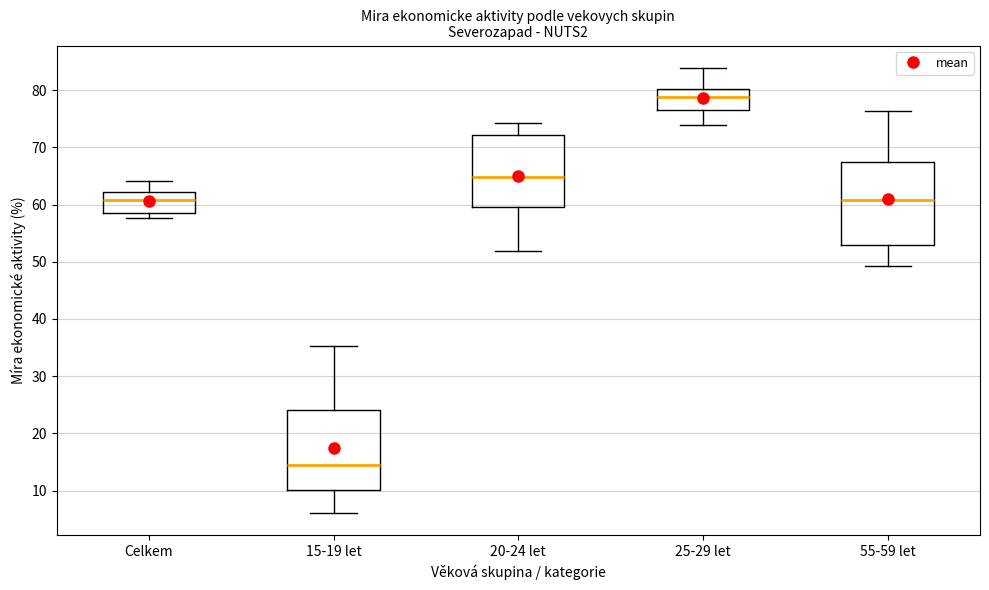

Reading left to right, transcribe this box plot: for each box, give where its median line is, the range the box spans, and where its two whiskers end, as read against the y-axis. The values are not printed on the chart, so give them approximately, as read against the axis.

Celkem: median 61, box 59 to 62, whiskers 58 to 64
15-19 let: median 14, box 10 to 24, whiskers 6 to 35
20-24 let: median 65, box 60 to 72, whiskers 52 to 74
25-29 let: median 79, box 77 to 80, whiskers 74 to 84
55-59 let: median 61, box 53 to 67, whiskers 49 to 76